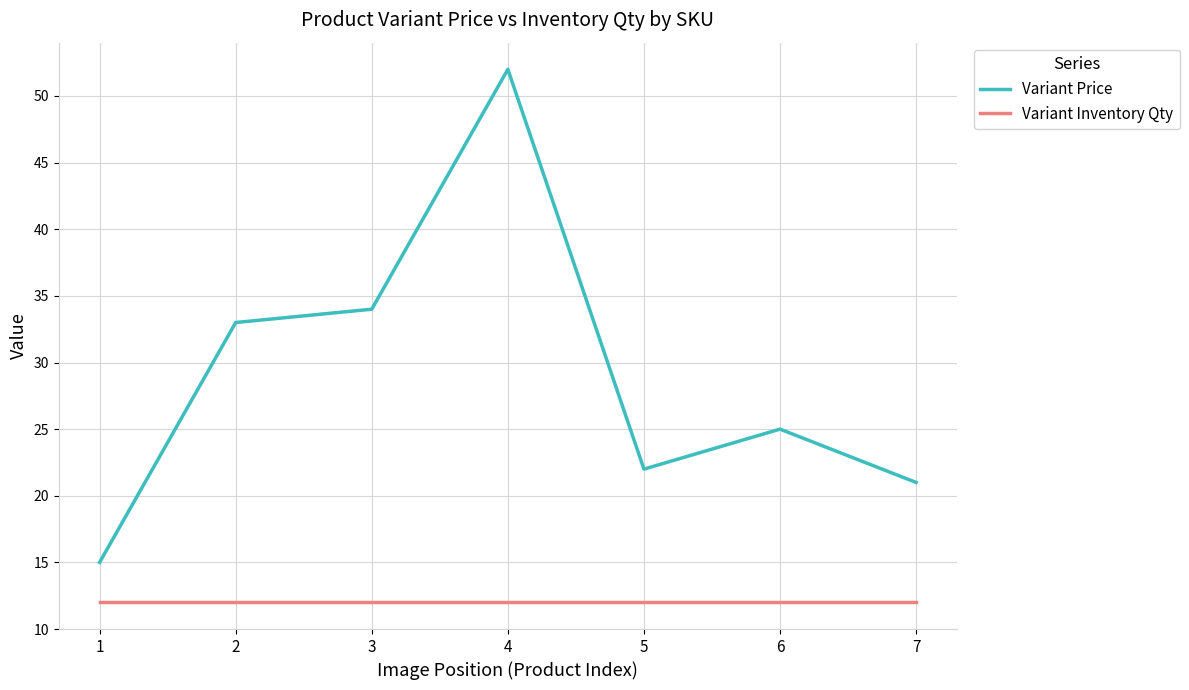

Reading left to right, list all the values displayed in this chart.

Variant Price: 15	33	34	52	22	25	21
Variant Inventory Qty: 12	12	12	12	12	12	12